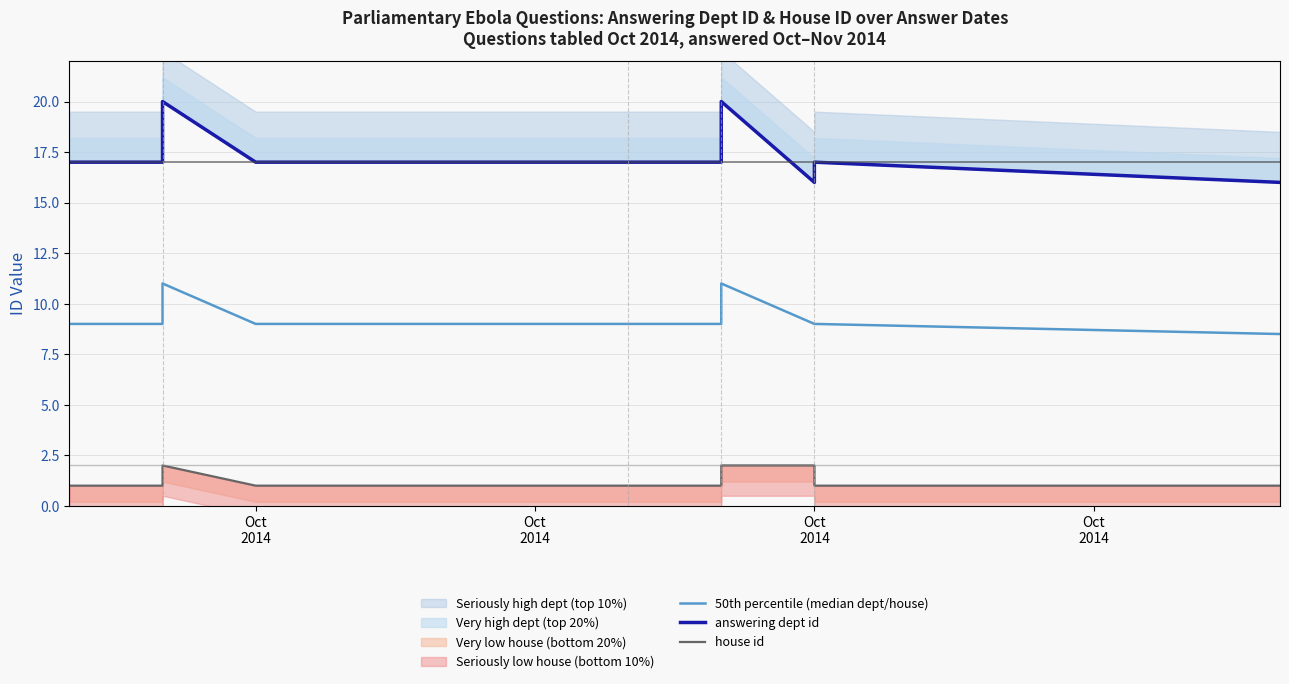

The answering dept id series shows 17.0 at Oct
2014. True or false?

True